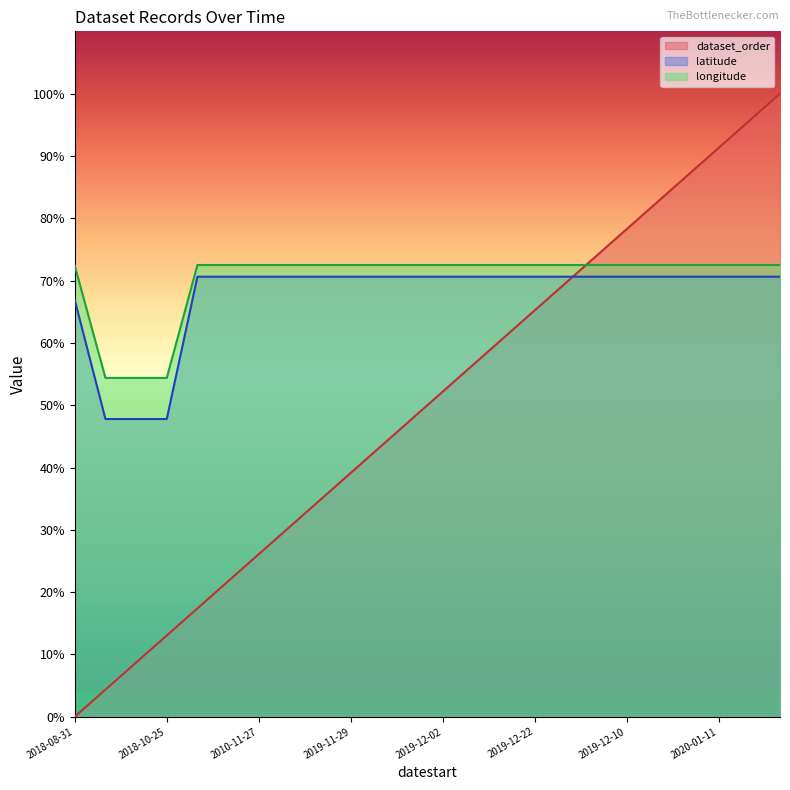

What are all the series names shown in the legend?

dataset_order, latitude, longitude